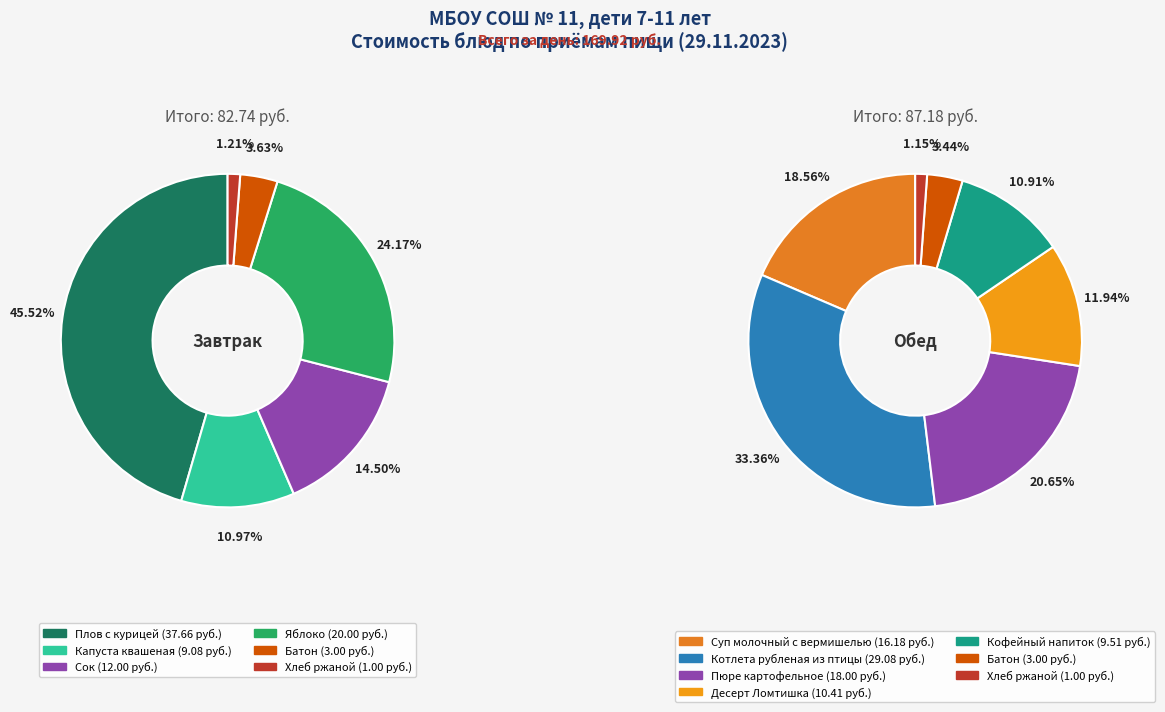

How many segments does this pie chart have?

13